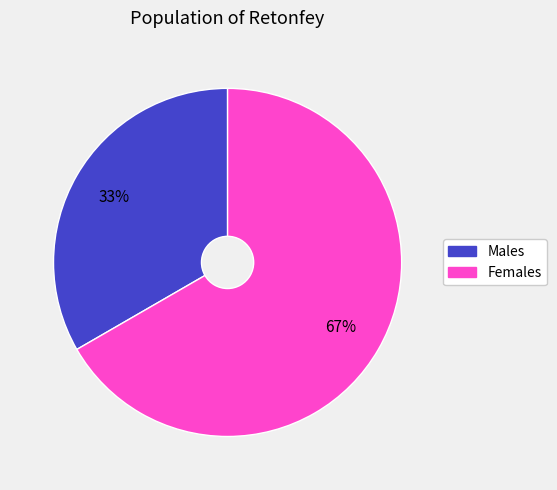

What is the majority slice?

Females